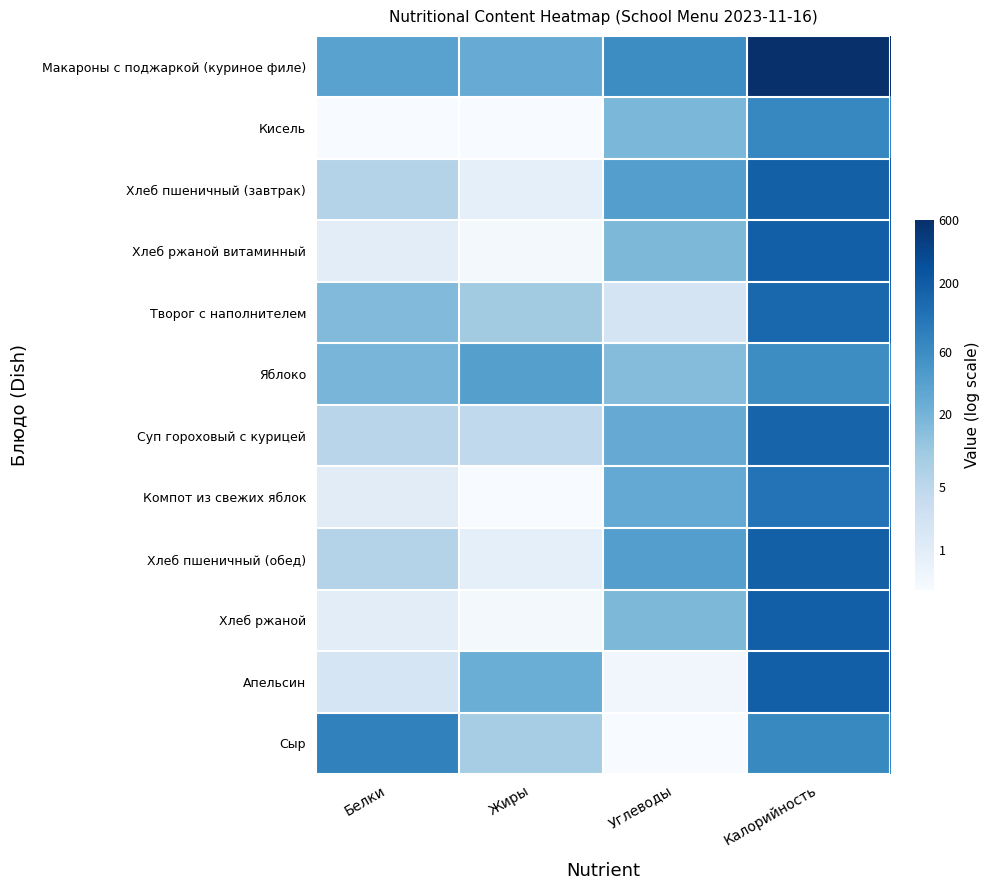

At how many categories does at least one series exceed 2?

4